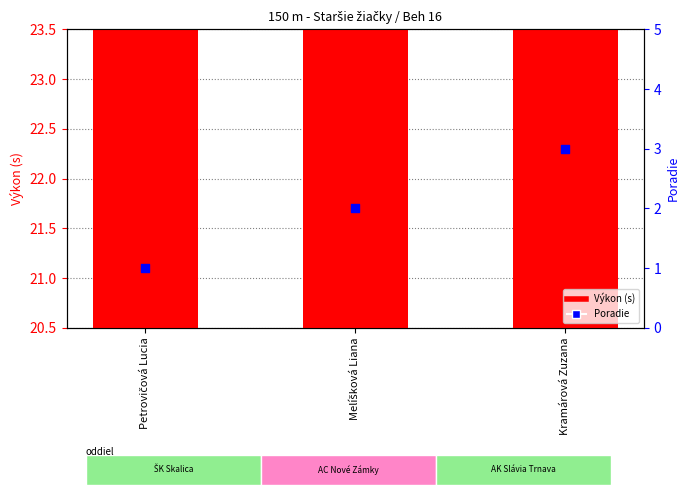

Is the value of Poradie at Petrovičová Lucia greater than the value of Výkon (s) at Kramárová Zuzana?

No